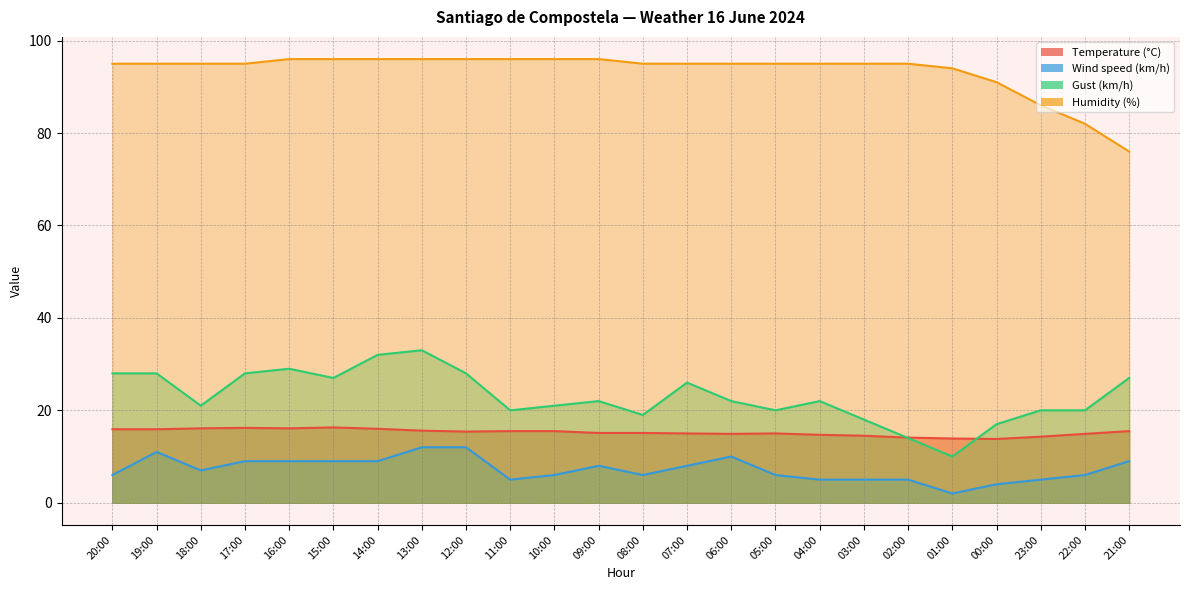

List the series in order of their peak value, lowest first.

Wind speed (km/h), Temperature (°C), Gust (km/h), Humidity (%)